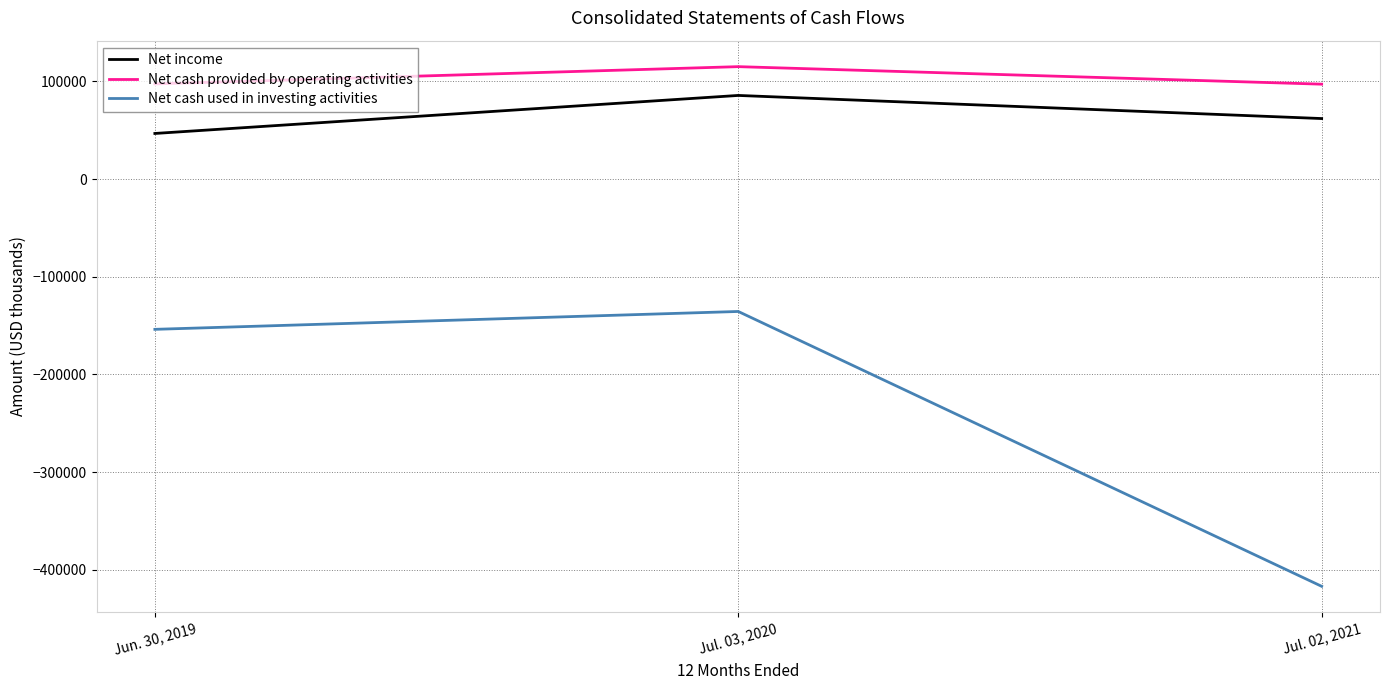

What is the sum of all Net cash used in investing activities values?

-706147